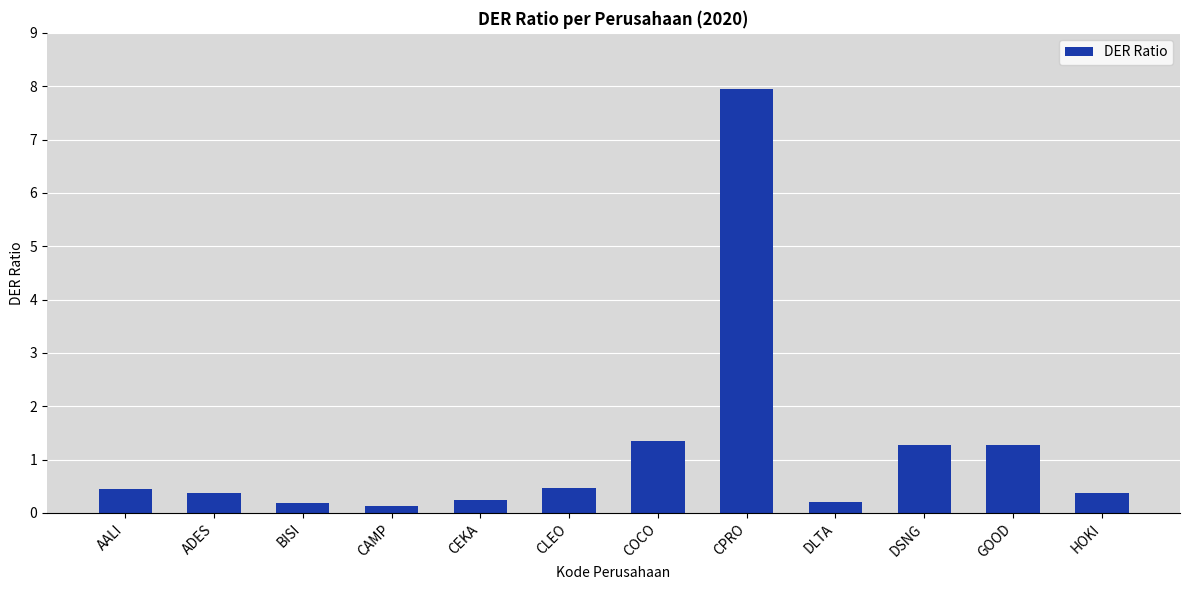

What is the approximate value at CPRO?

7.9